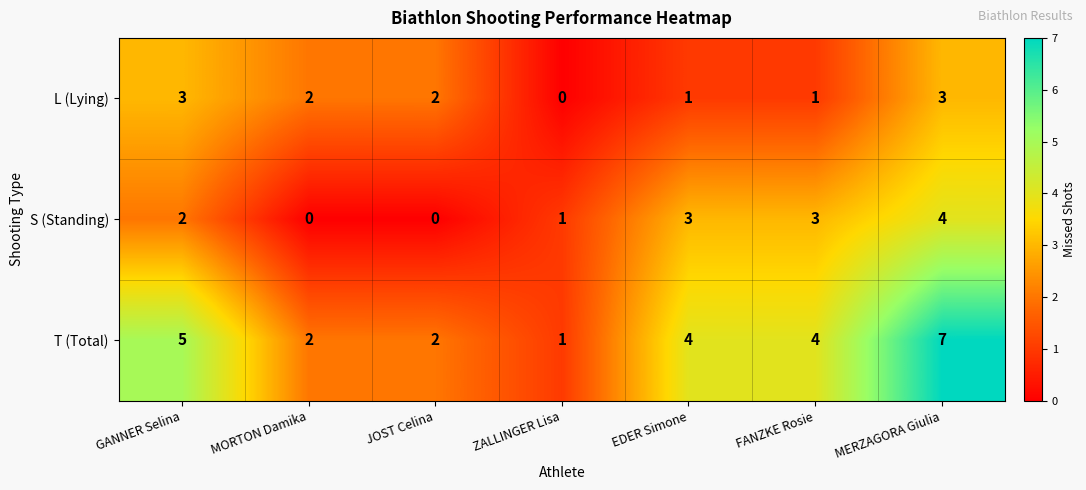

Reading right to left, transcribe all the data shown in this chart.

L (Lying): 3	1	1	0	2	2	3
S (Standing): 4	3	3	1	0	0	2
T (Total): 7	4	4	1	2	2	5